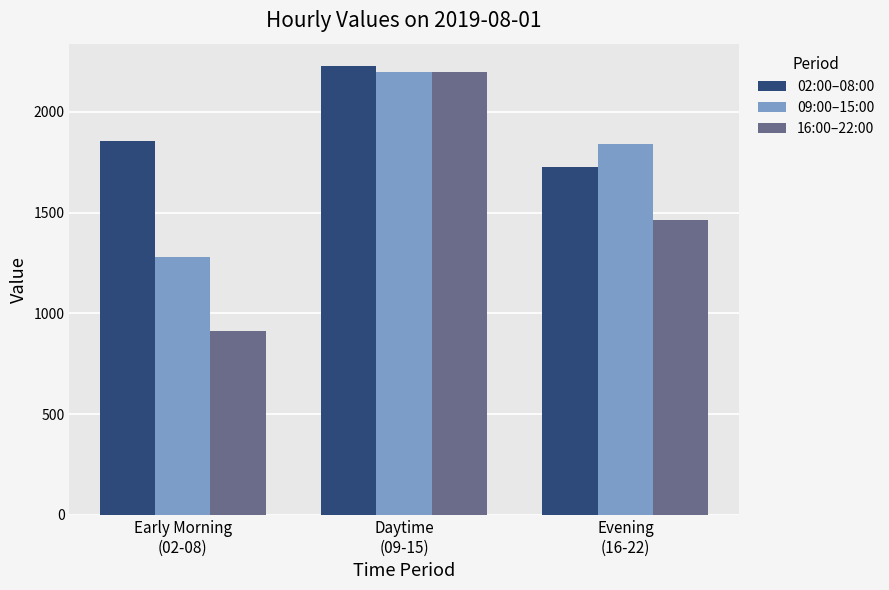

Reading left to right, list all the values displayed in this chart.

02:00–08:00: Early Morning
(02-08)=1856	Daytime
(09-15)=2227	Evening
(16-22)=1725
09:00–15:00: Early Morning
(02-08)=1281	Daytime
(09-15)=2196	Evening
(16-22)=1839
16:00–22:00: Early Morning
(02-08)=915	Daytime
(09-15)=2196	Evening
(16-22)=1464